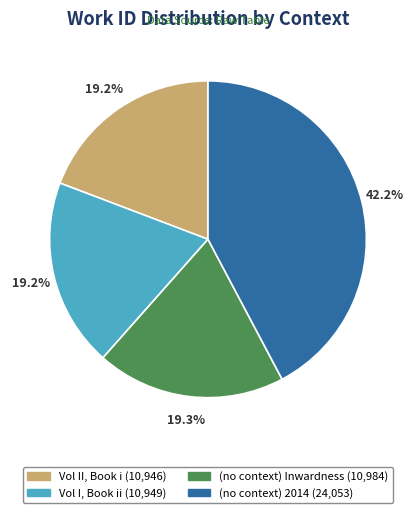

Is the sum of (no context) Inwardness and Vol I, Book ii greater than half?

No